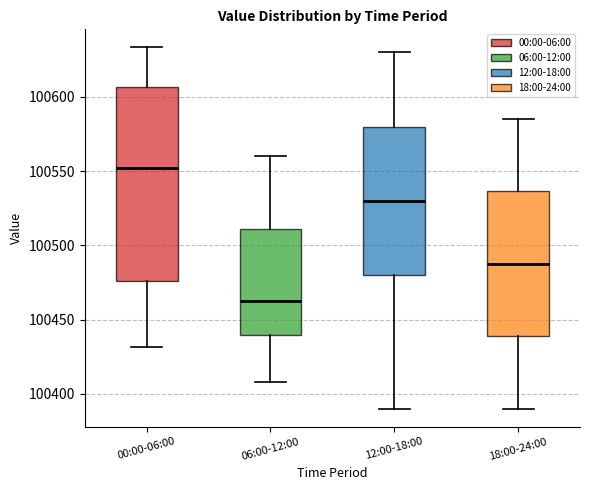

Comparing the boxes themselves (not the whiskers), which one is the tallest?

00:00-06:00